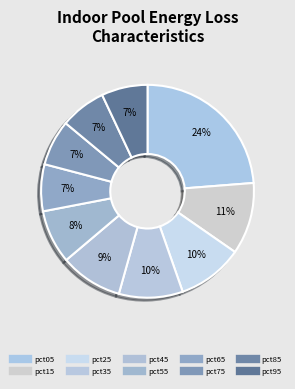

What is the ratio of the value at pct25 to the value at pct35?

1.0